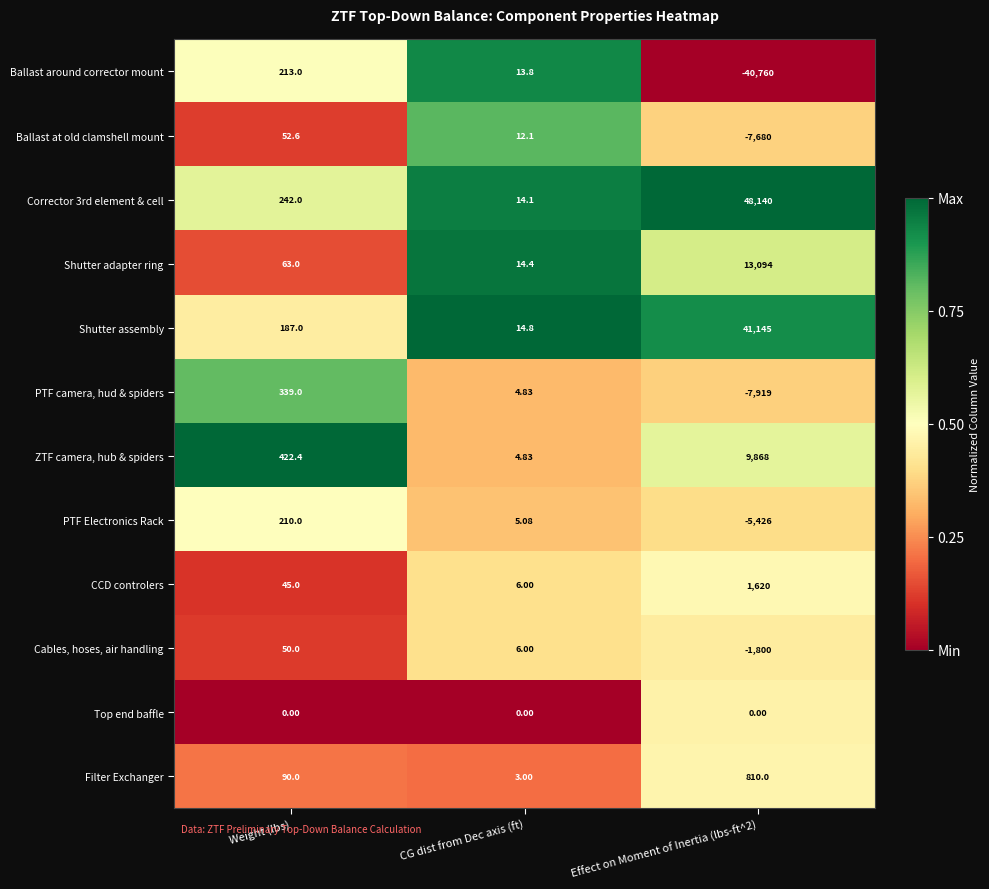

Which series has the widest spread of values?

Corrector 3rd element & cell